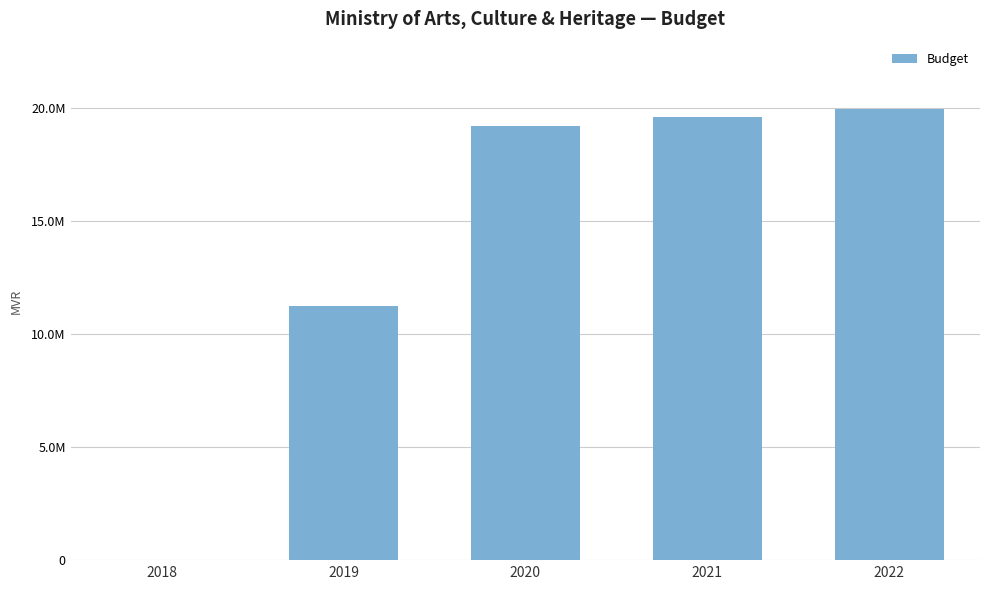

Are the bars horizontal?

No